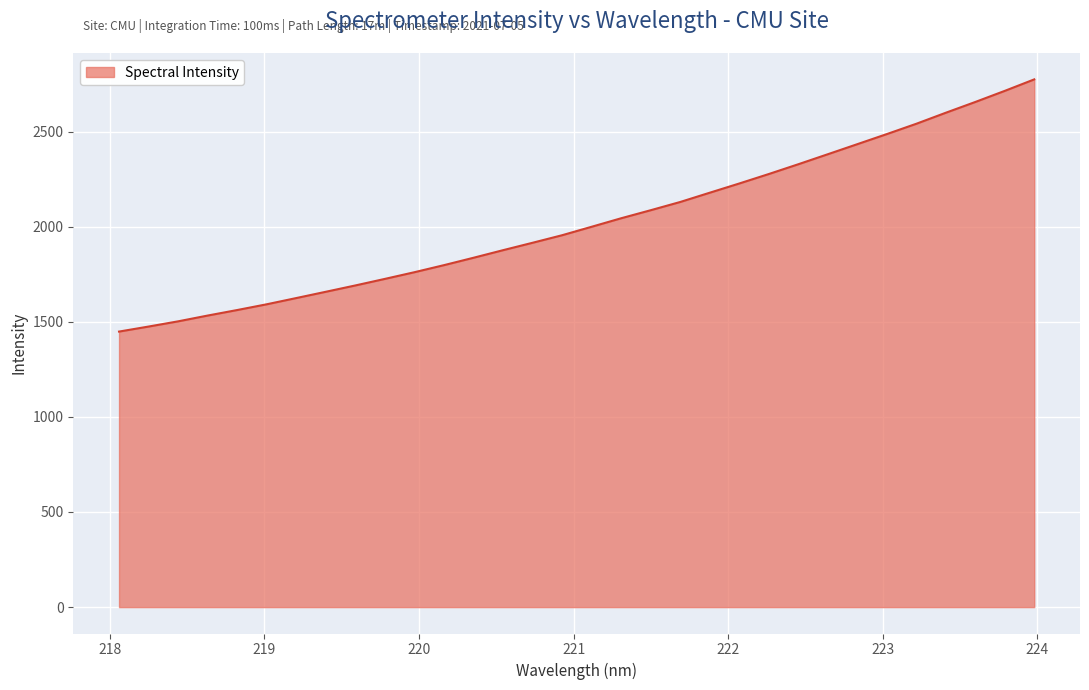

What is the minimum value shown in the chart?

1448.4